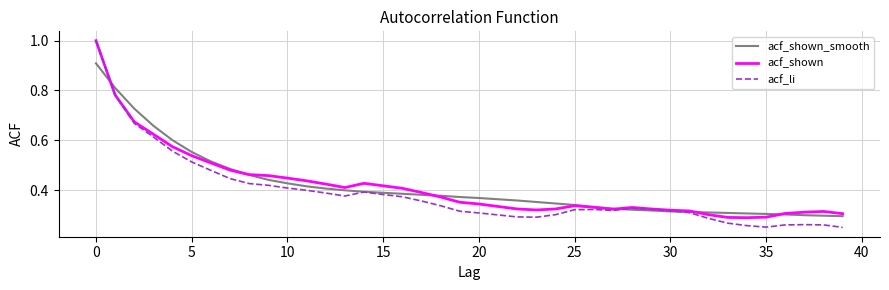

How many lines are shown in the chart?

3